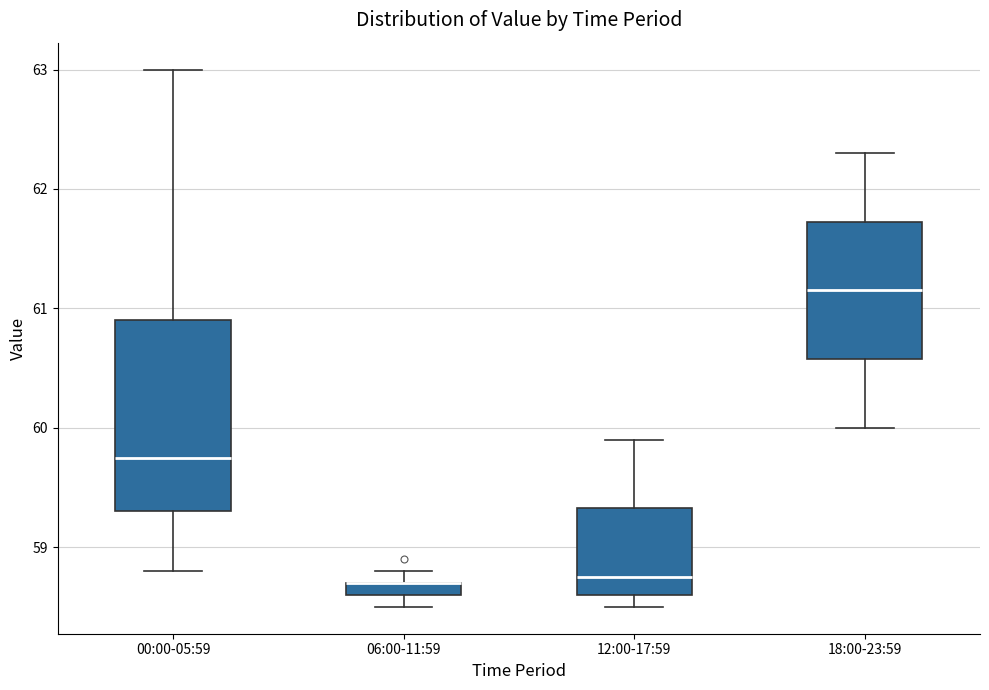

Comparing the boxes themselves (not the whiskers), which one is the tallest?

00:00-05:59